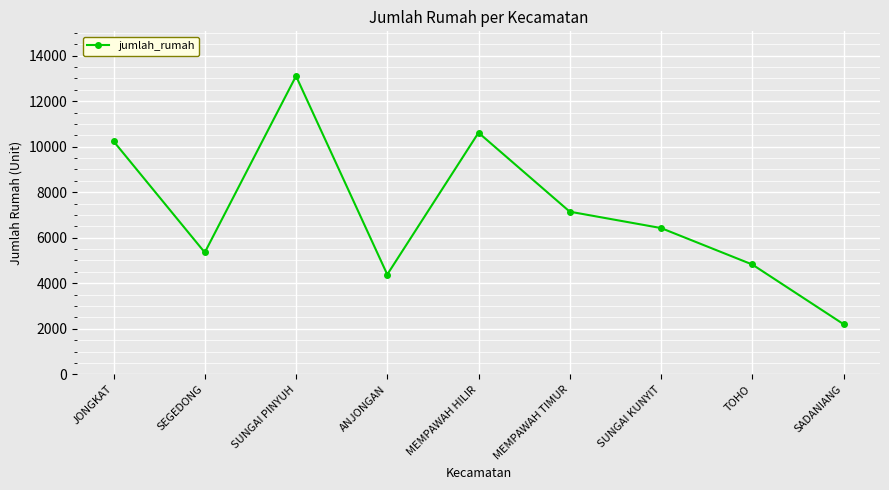

What is the value of the 5th point from the left?

10614